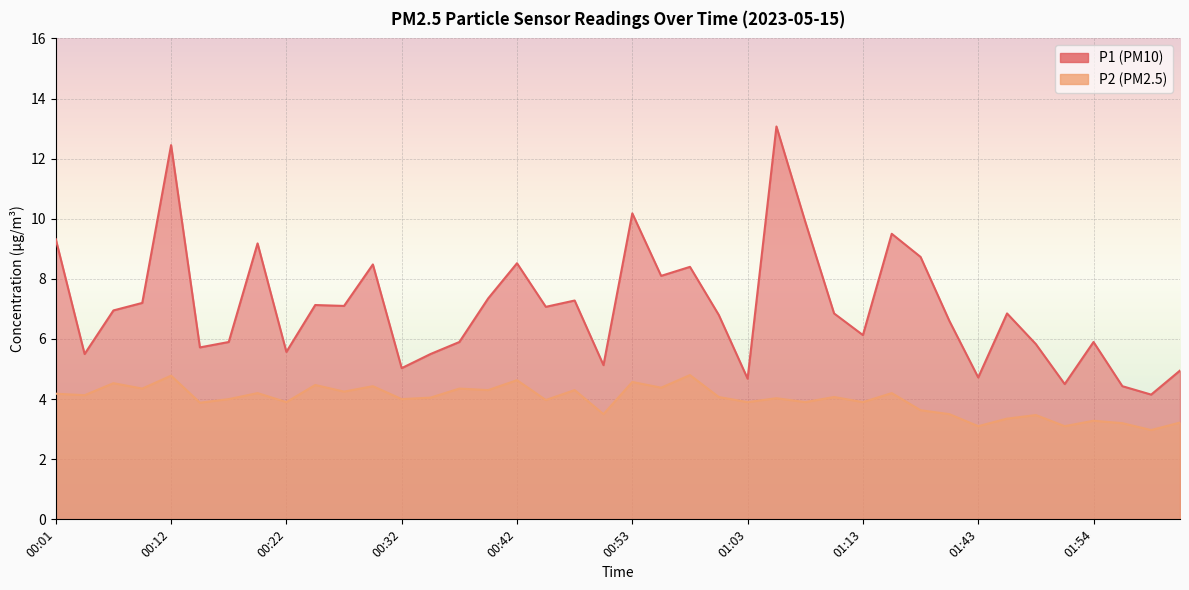

Rank the series by their average value, from highest to lowest.

P1, P2